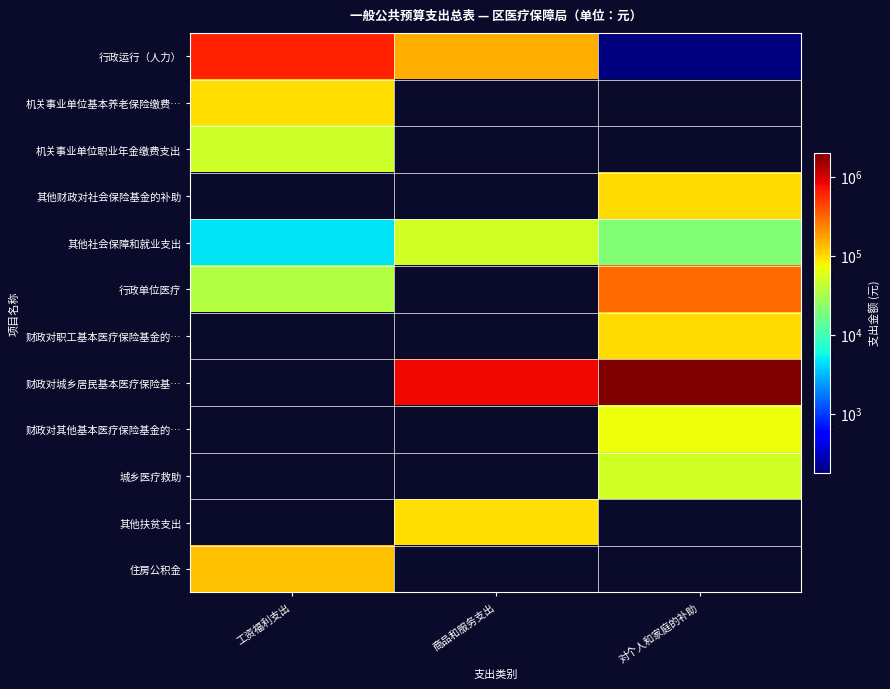

What is the total value across all series at 对个人和家庭的补助?

2640180